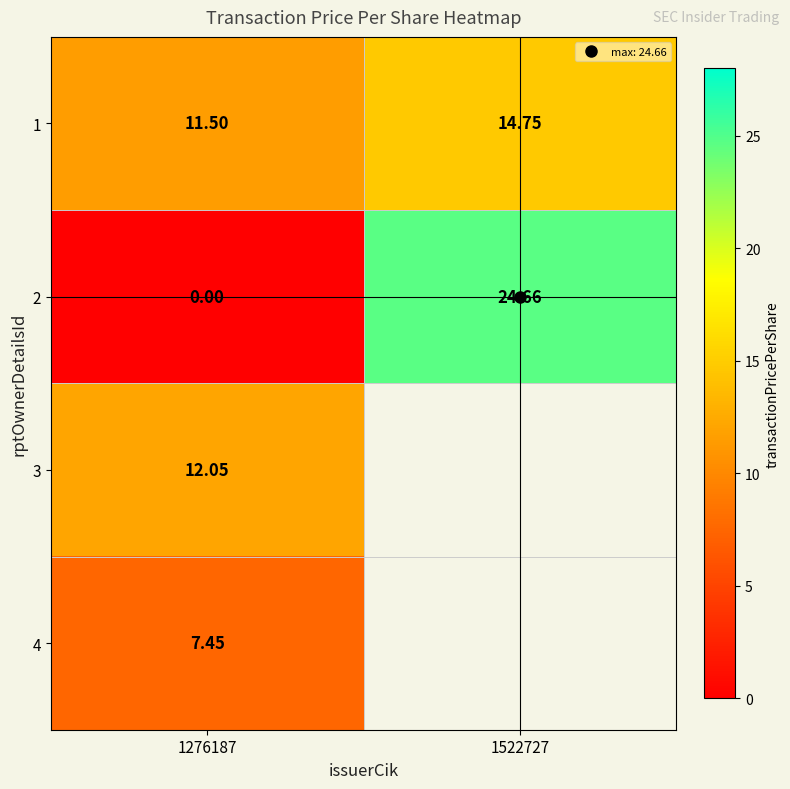

The 1 series shows 7.0 at 1276187. True or false?

False